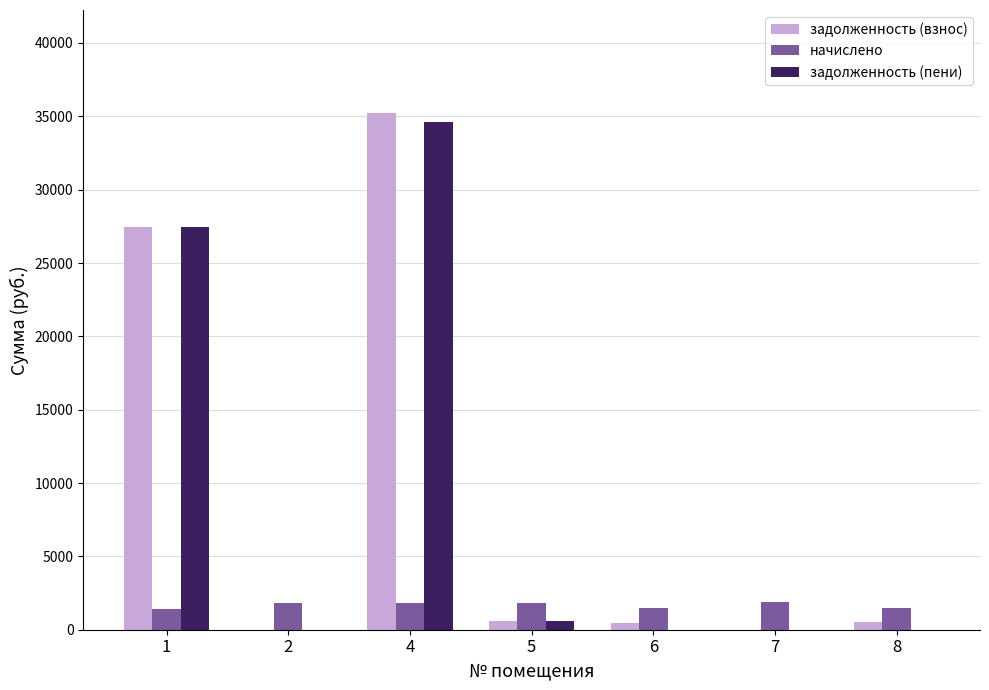

Read the задолженность (пени) value at 4.

34605.2